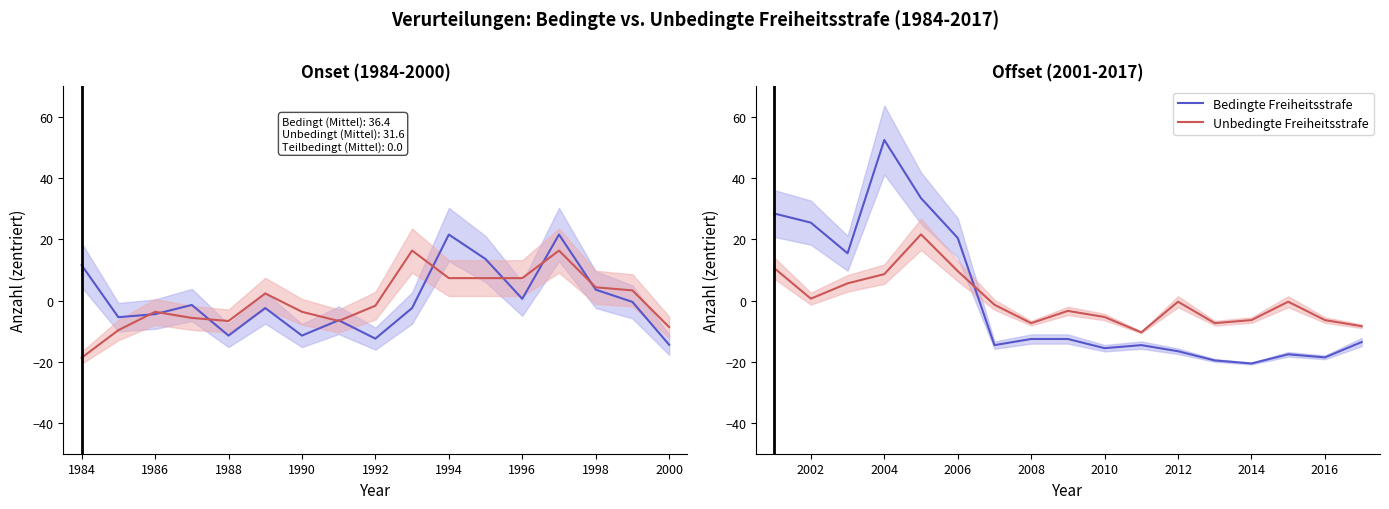

What is the sum of the Unbedingte Freiheitsstrafe values at 1998 and 1986?

2.3